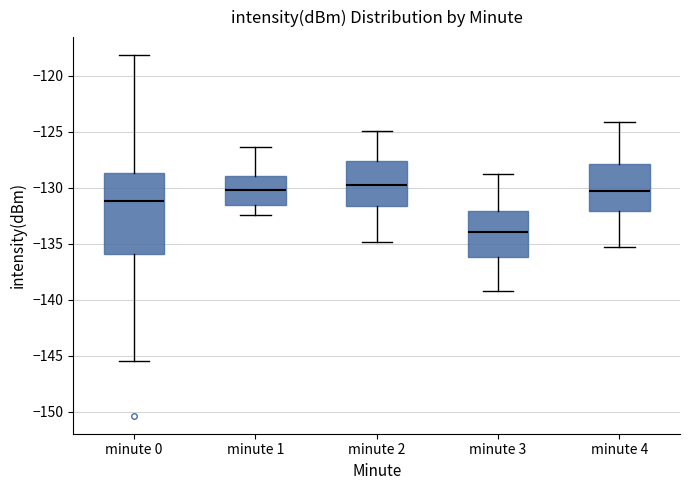

Reading left to right, transcribe this box plot: for each box, give where its median line is, the range the box spans, and where its two whiskers end, as read against the y-axis. The values are not printed on the chart, so give them approximately, as read against the axis.

minute 0: median -131.0, box -136.0 to -128.5, whiskers -145.5 to -118.0
minute 1: median -130.0, box -131.5 to -129.0, whiskers -132.5 to -126.5
minute 2: median -129.5, box -131.5 to -127.5, whiskers -135.0 to -125.0
minute 3: median -134.0, box -136.0 to -132.0, whiskers -139.0 to -129.0
minute 4: median -130.0, box -132.0 to -128.0, whiskers -135.0 to -124.0